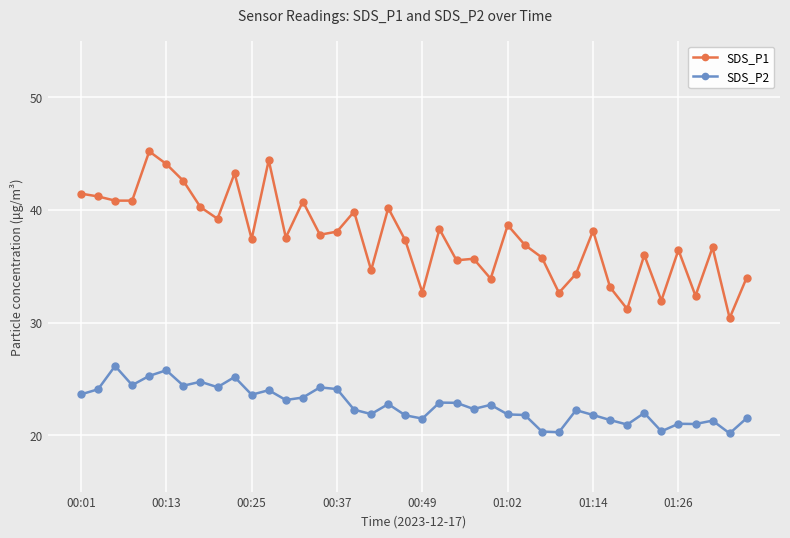

What is the value of the SDS_P1 point at the 11th from the left?

37.4